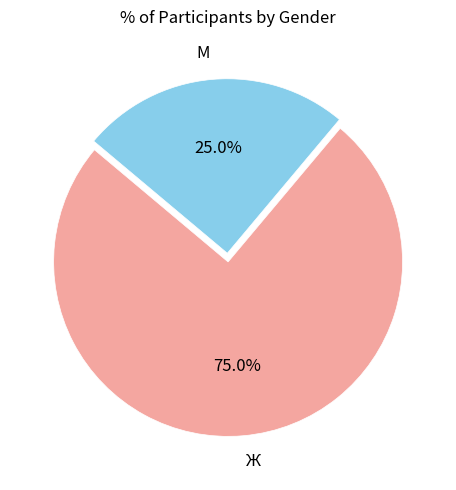

Count the number of slices in the pie.

2